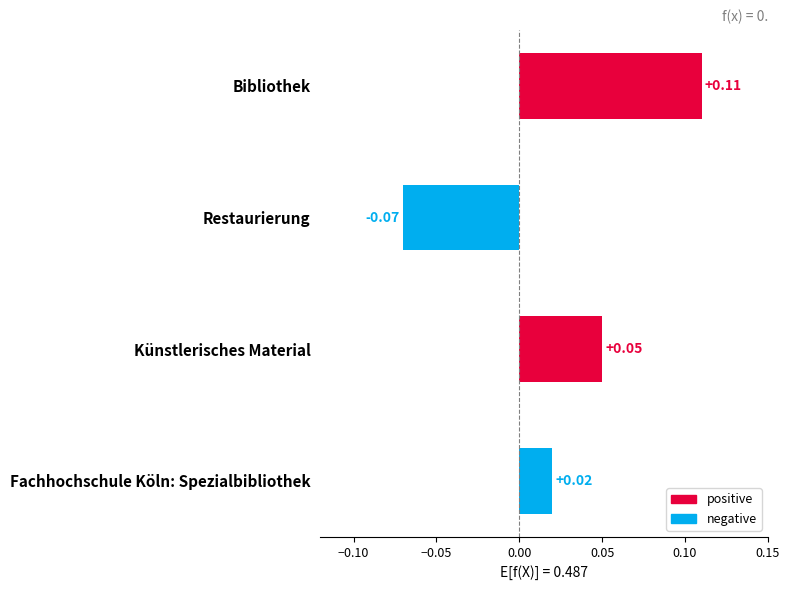

What is the change in value from Restaurierung to Künstlerisches Material?

+0.1